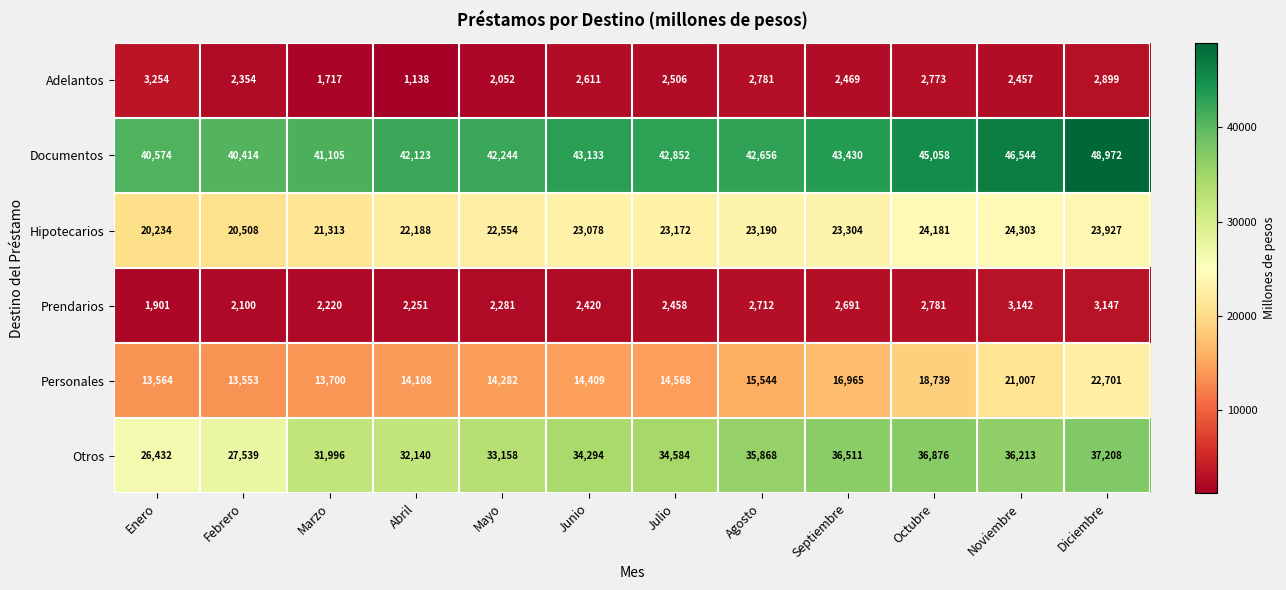

What is the average value of the Prendarios series?

2509